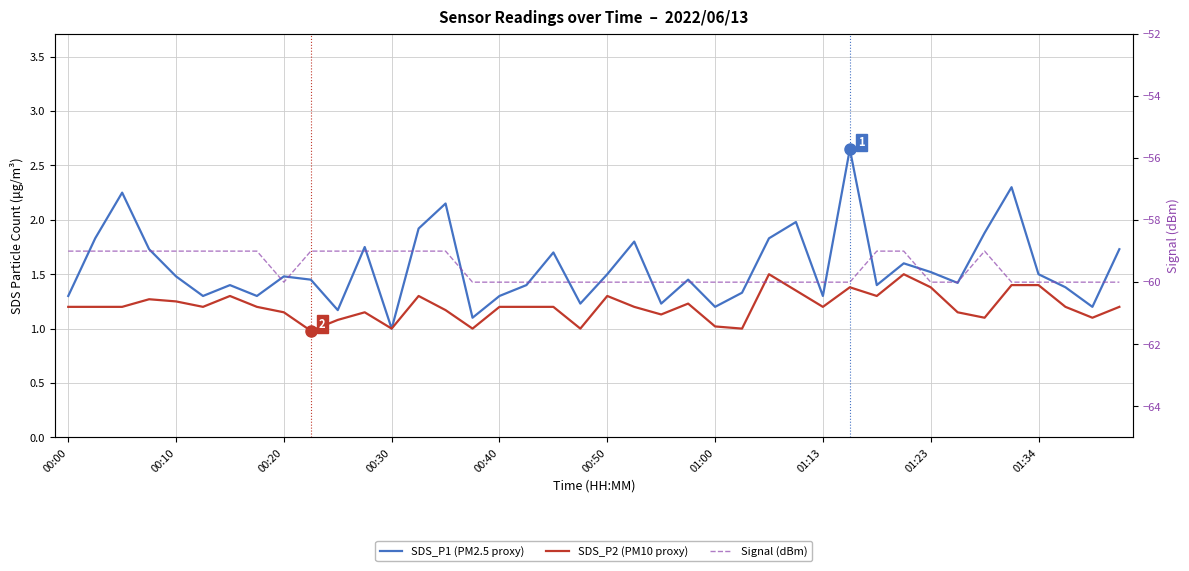

True or false: Signal (dBm) and SDS_P1 (PM2.5 proxy) intersect in this chart.

False